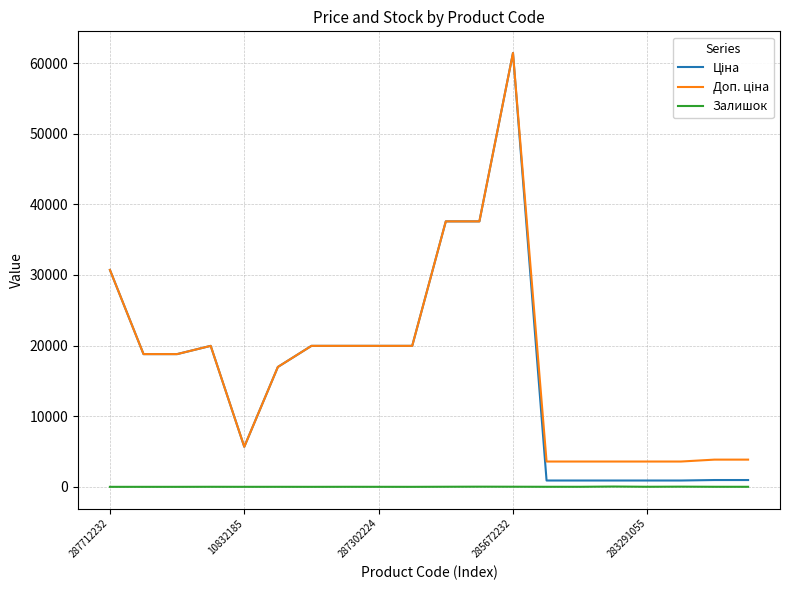

How many lines are shown in the chart?

3